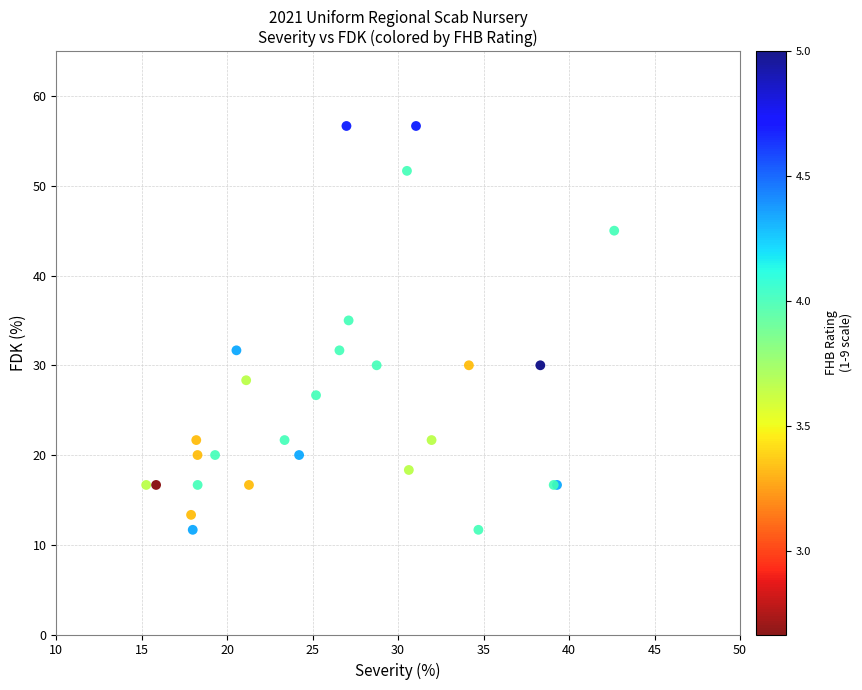

What Y value in the scatter plot is closest to 34?

35.0